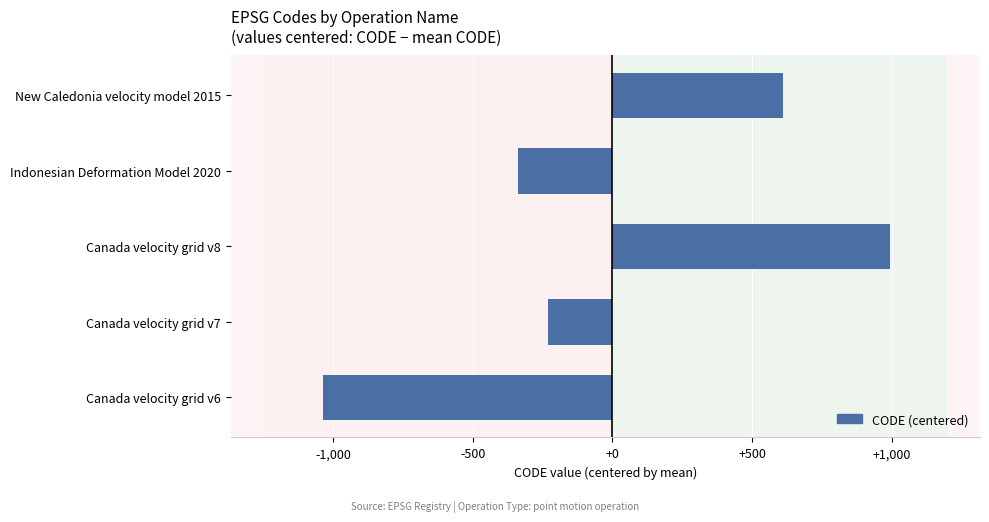

At which label is the value closest to -21?

Canada velocity grid v7